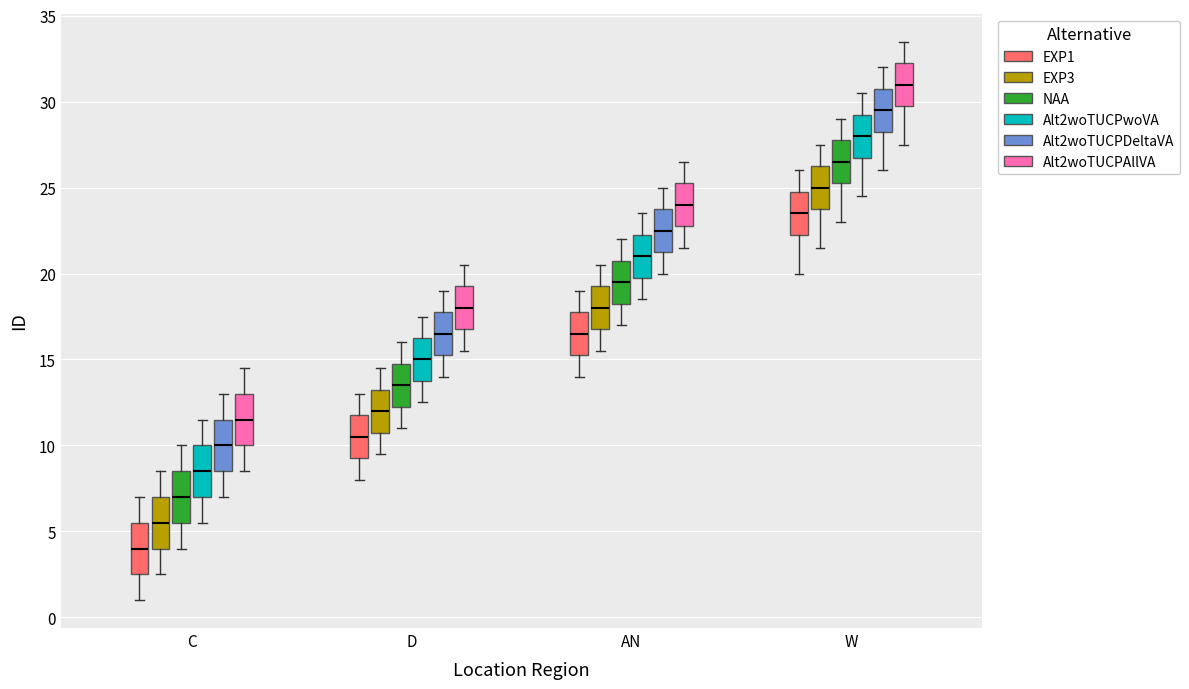

Reading left to right, transcribe this box plot: for each box, give where its median line is, the range the box spans, and where its two whiskers end, as read against the y-axis. The values are not printed on the chart, so give them approximately, as read against the axis.

C (EXP1): median 4.0, box 2.5 to 5.5, whiskers 1.0 to 7.0
C (EXP3): median 5.5, box 4.0 to 7.0, whiskers 2.5 to 8.5
C (NAA): median 7.0, box 5.5 to 8.5, whiskers 4.0 to 10.0
C (Alt2woTUCPwoVA): median 8.5, box 7.0 to 10.0, whiskers 5.5 to 11.5
C (Alt2woTUCPDeltaVA): median 10.0, box 8.5 to 11.5, whiskers 7.0 to 13.0
C (Alt2woTUCPAllVA): median 11.5, box 10.0 to 13.0, whiskers 8.5 to 14.5
D (EXP1): median 10.5, box 9.5 to 12.0, whiskers 8.0 to 13.0
D (EXP3): median 12.0, box 11.0 to 13.5, whiskers 9.5 to 14.5
D (NAA): median 13.5, box 12.5 to 15.0, whiskers 11.0 to 16.0
D (Alt2woTUCPwoVA): median 15.0, box 14.0 to 16.5, whiskers 12.5 to 17.5
D (Alt2woTUCPDeltaVA): median 16.5, box 15.5 to 18.0, whiskers 14.0 to 19.0
D (Alt2woTUCPAllVA): median 18.0, box 17.0 to 19.5, whiskers 15.5 to 20.5
AN (EXP1): median 16.5, box 15.5 to 18.0, whiskers 14.0 to 19.0
AN (EXP3): median 18.0, box 17.0 to 19.5, whiskers 15.5 to 20.5
AN (NAA): median 19.5, box 18.5 to 21.0, whiskers 17.0 to 22.0
AN (Alt2woTUCPwoVA): median 21.0, box 20.0 to 22.5, whiskers 18.5 to 23.5
AN (Alt2woTUCPDeltaVA): median 22.5, box 21.5 to 24.0, whiskers 20.0 to 25.0
AN (Alt2woTUCPAllVA): median 24.0, box 23.0 to 25.5, whiskers 21.5 to 26.5
W (EXP1): median 23.5, box 22.5 to 25.0, whiskers 20.0 to 26.0
W (EXP3): median 25.0, box 24.0 to 26.5, whiskers 21.5 to 27.5
W (NAA): median 26.5, box 25.5 to 28.0, whiskers 23.0 to 29.0
W (Alt2woTUCPwoVA): median 28.0, box 27.0 to 29.5, whiskers 24.5 to 30.5
W (Alt2woTUCPDeltaVA): median 29.5, box 28.5 to 31.0, whiskers 26.0 to 32.0
W (Alt2woTUCPAllVA): median 31.0, box 30.0 to 32.5, whiskers 27.5 to 33.5